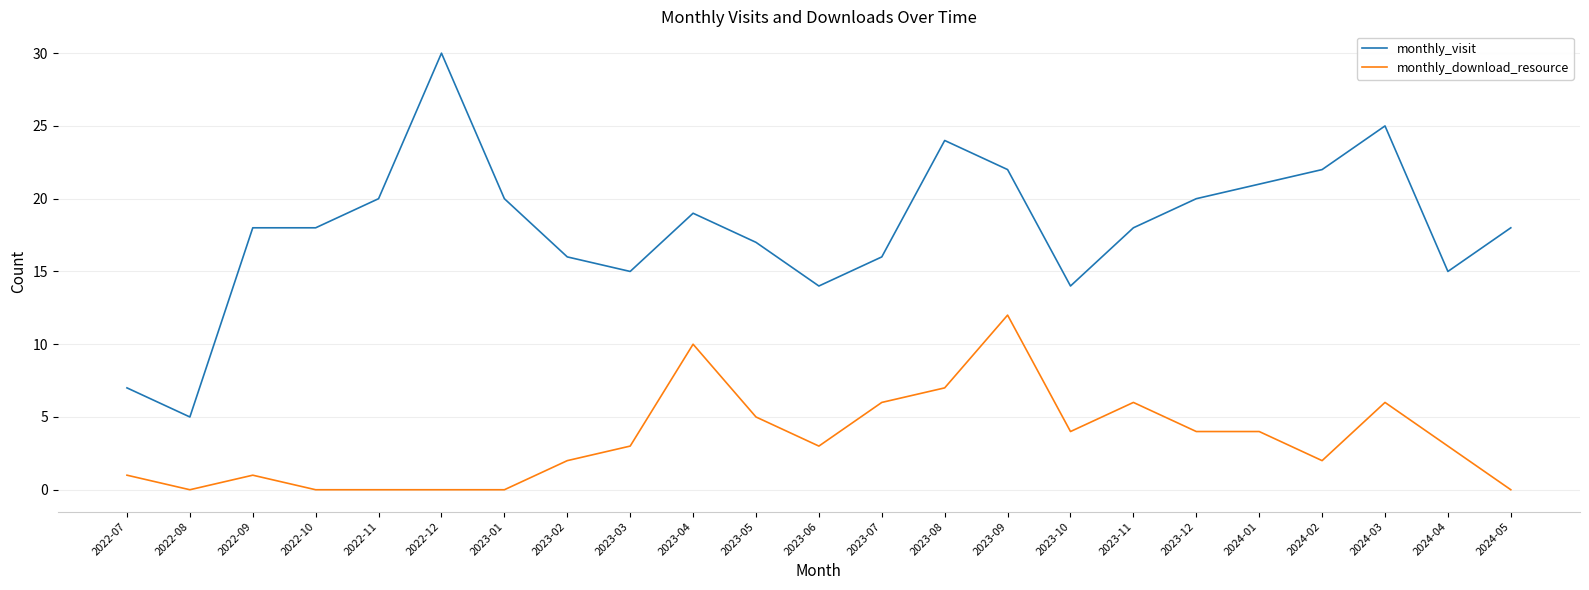

Which series has the widest spread of values?

monthly_visit